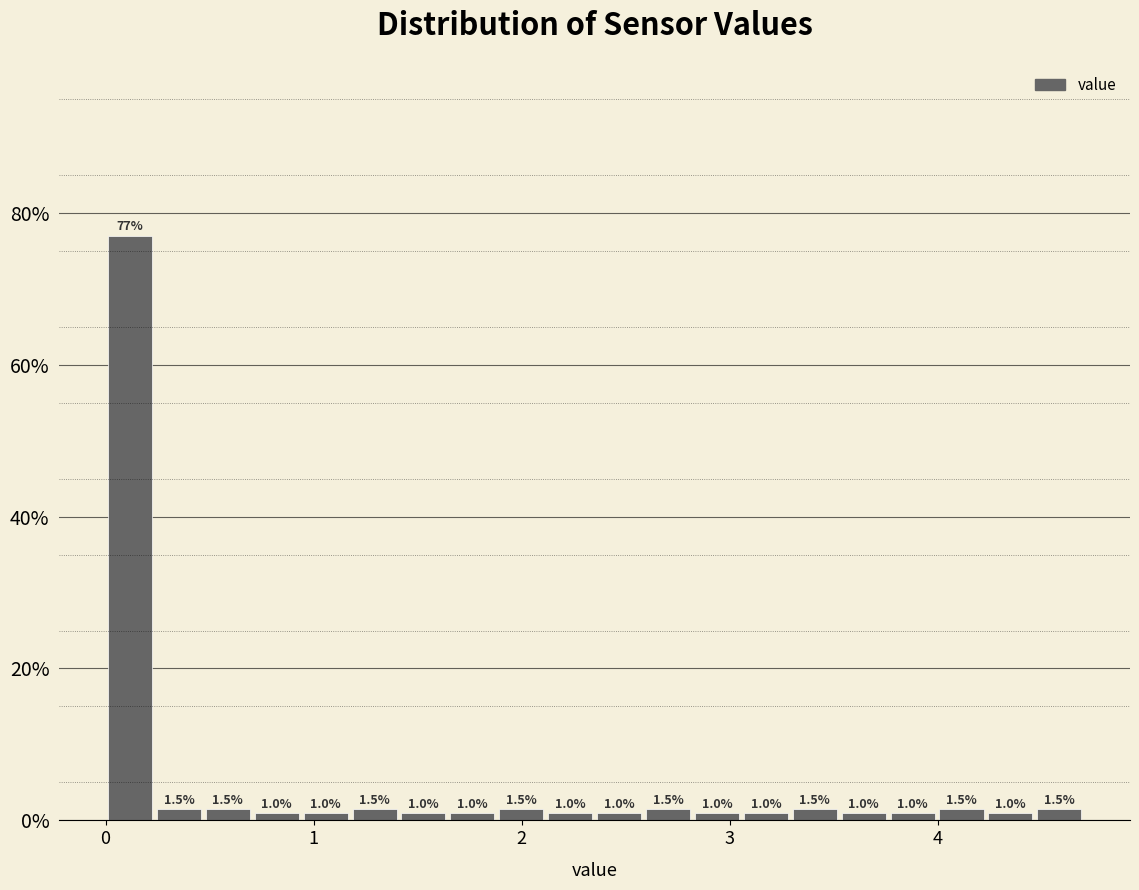

Read against the x-axis, roughly where is the centre of the tallest bar?

0.1